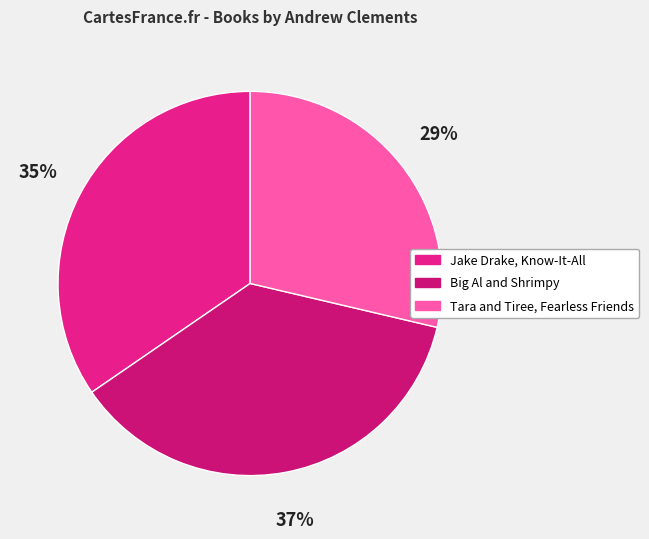

Rank the categories by value from highest to lowest.

Big Al and Shrimpy, Jake Drake, Know-It-All, Tara and Tiree, Fearless Friends